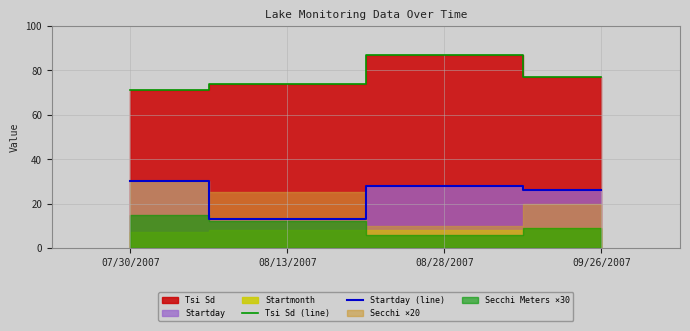

At which category does Tsi Sd (line) reach its first local peak?

08/28/2007